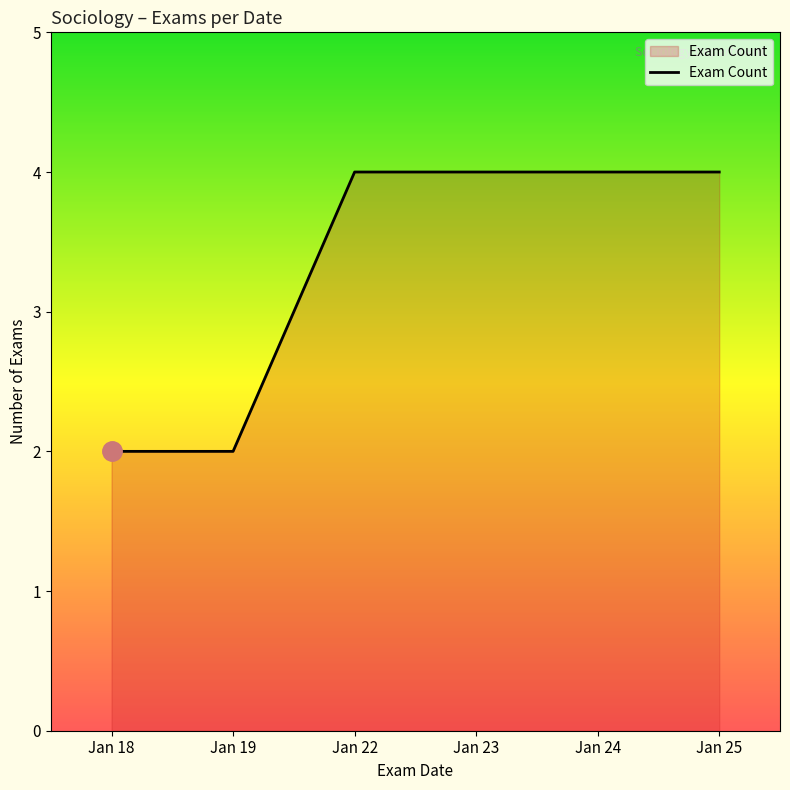

Is it true that the value at Jan 18 is 2?

True